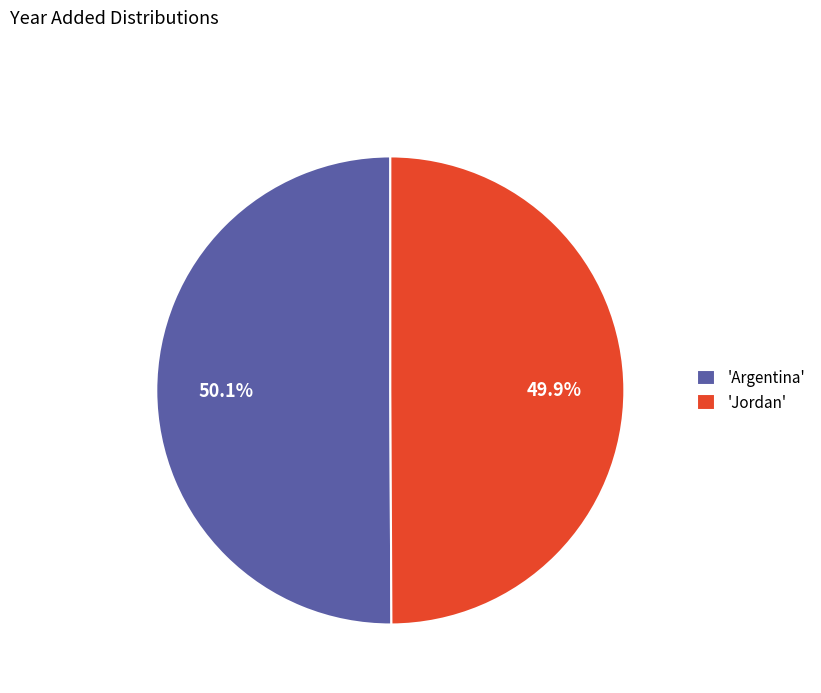

Is the sum of 'Argentina' and 'Jordan' greater than half?

Yes